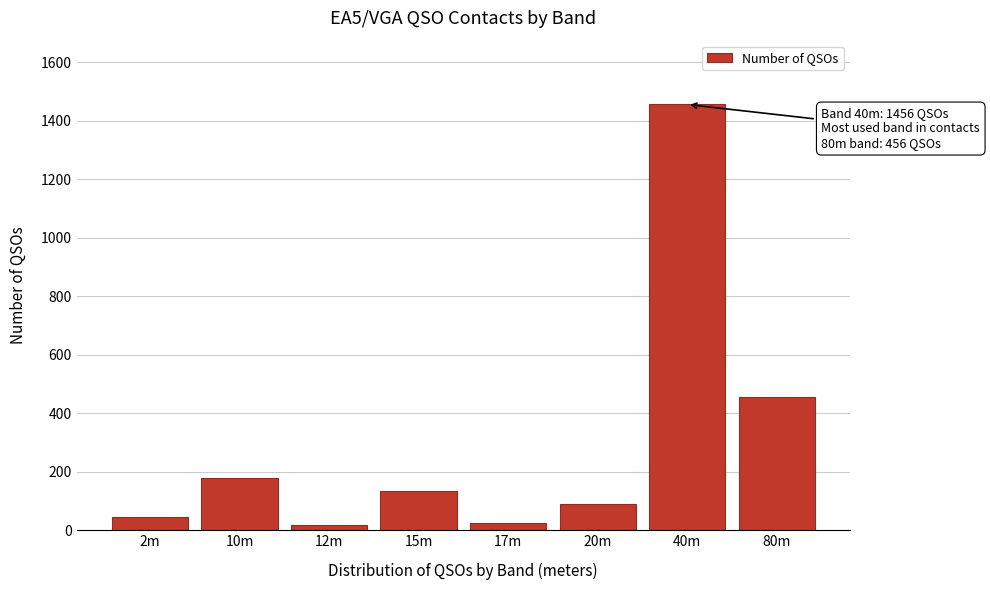

What is the label of the 2nd bar from the left?

10m